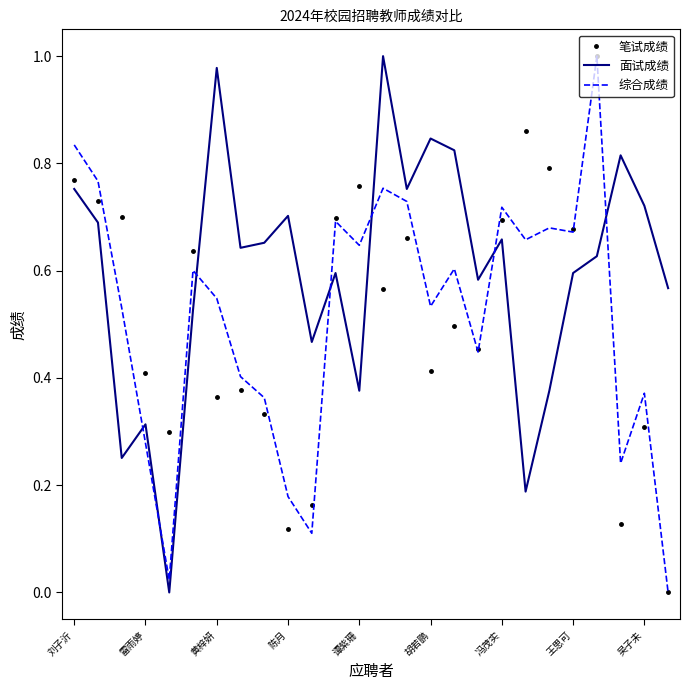

How many times do 面试成绩 and 综合成绩 cross each other?

7